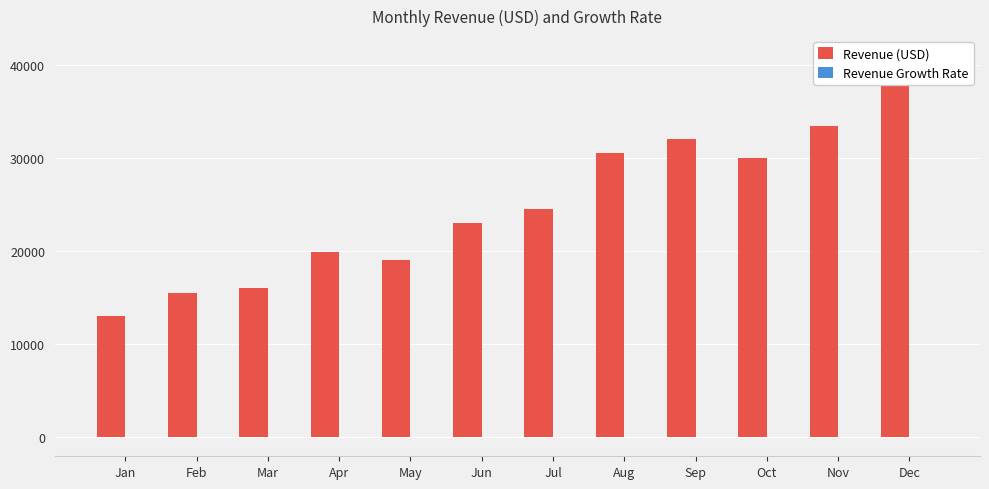

What is the smallest value displayed?

-6.2